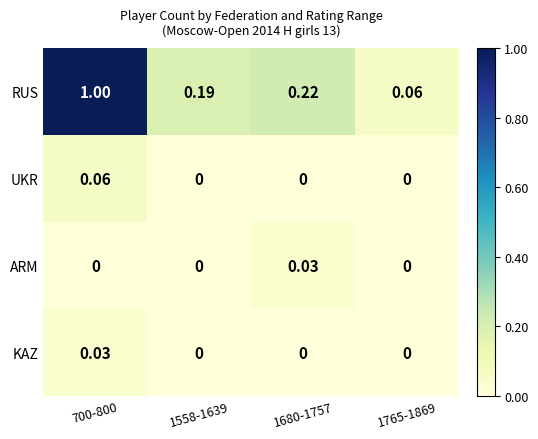

Which series has the largest range (max minus min)?

RUS